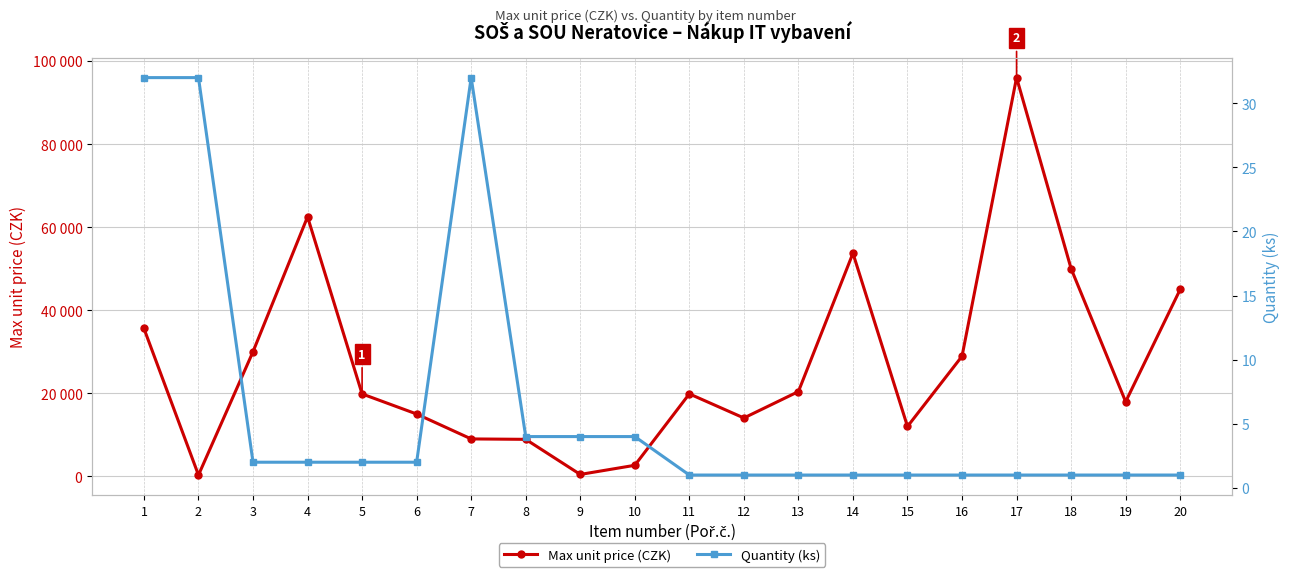

Reading left to right, what are all the values shown in this chart?

Max unit price (CZK): 35598	305	30000	62480	19835	15000	9000	8900	450	2650	19850	14042	20405	53711	12000	28917	96000	50000	17960	45000
Quantity (ks): 32	32	2	2	2	2	32	4	4	4	1	1	1	1	1	1	1	1	1	1